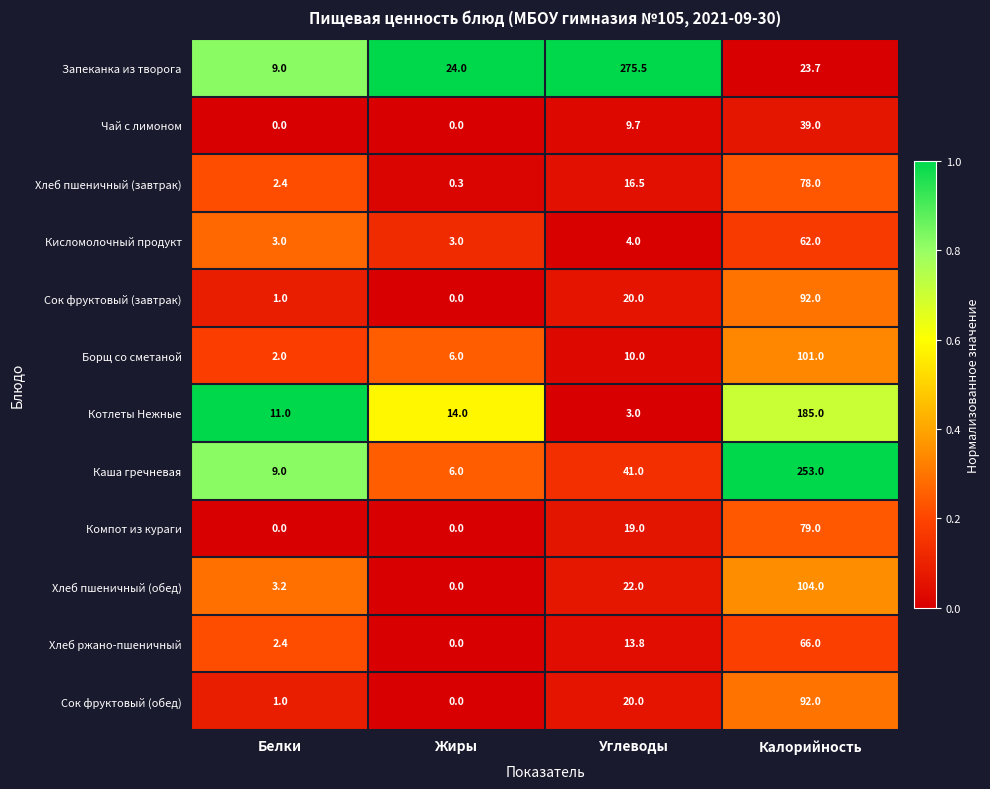

True or false: Сок фруктовый (обед) has a value of 1.0 at Белки.

True